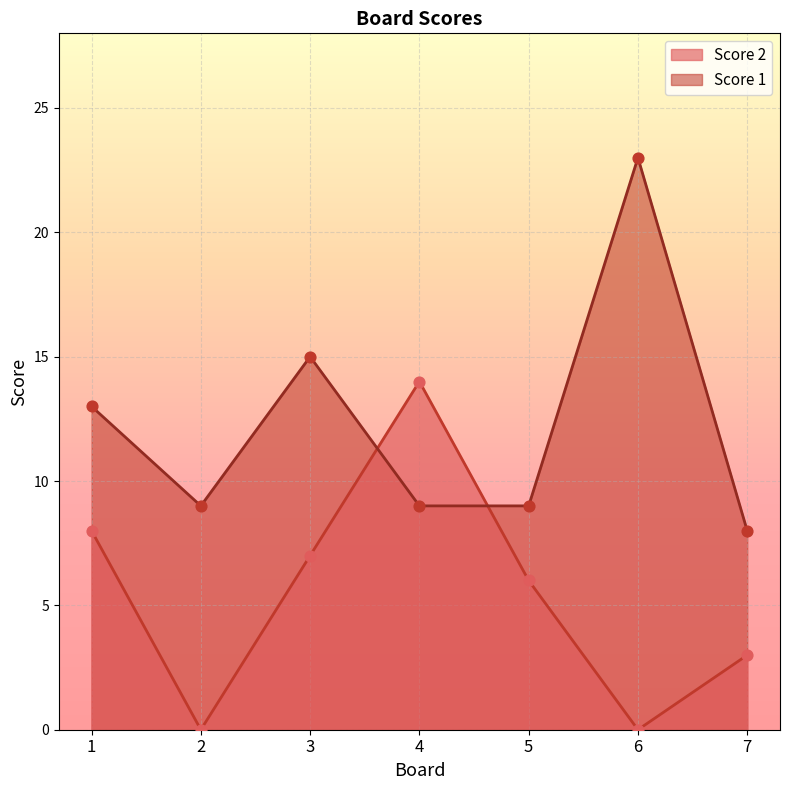

What is the total value across all series at 6?

23